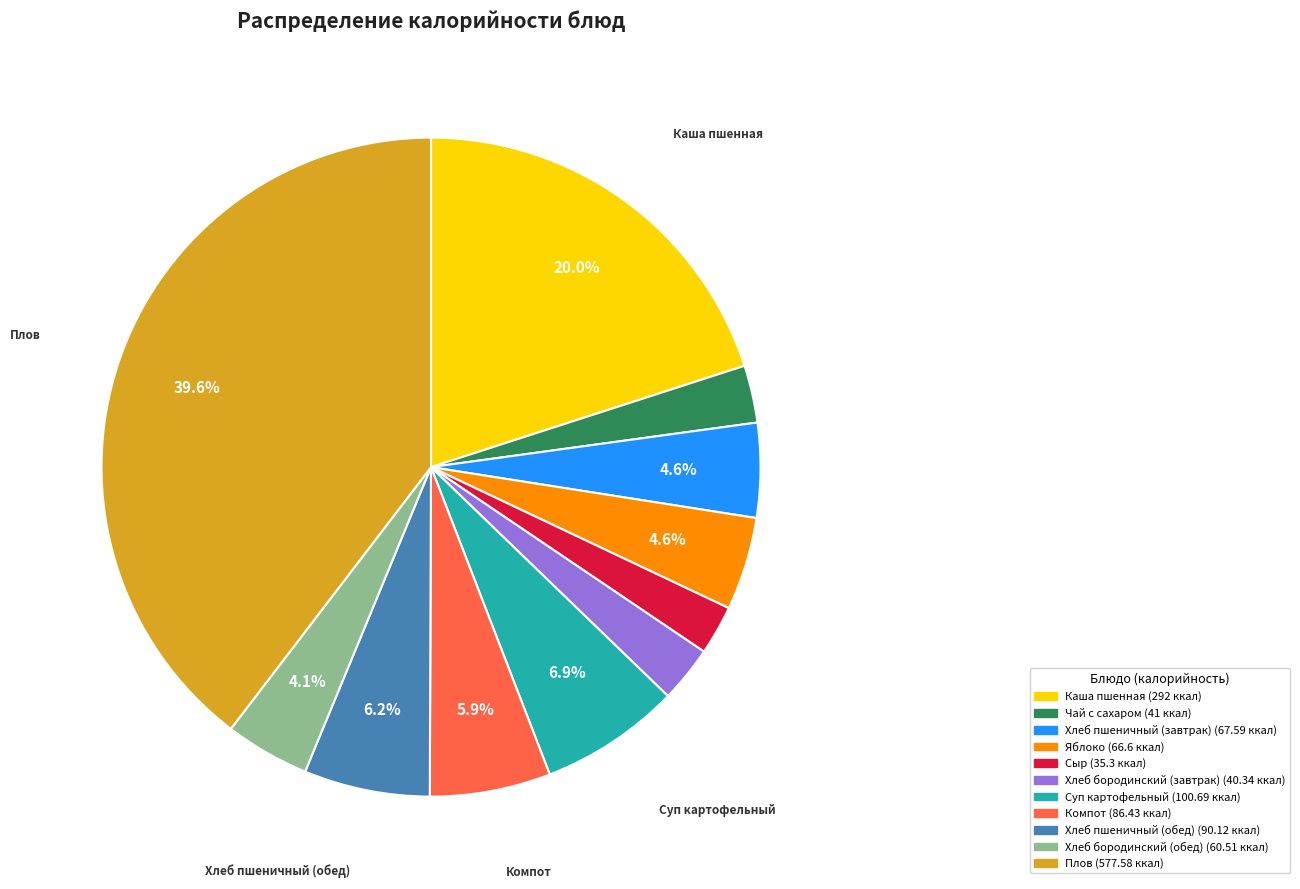

Is it true that Чай с сахаром is 3% of the pie?

True